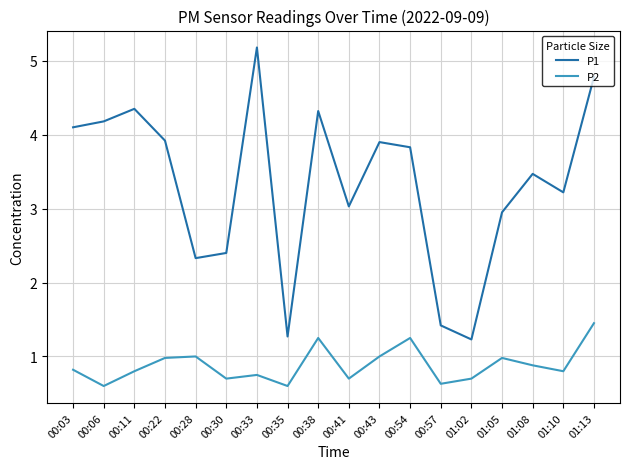

Where is the first local maximum for P1?

00:11